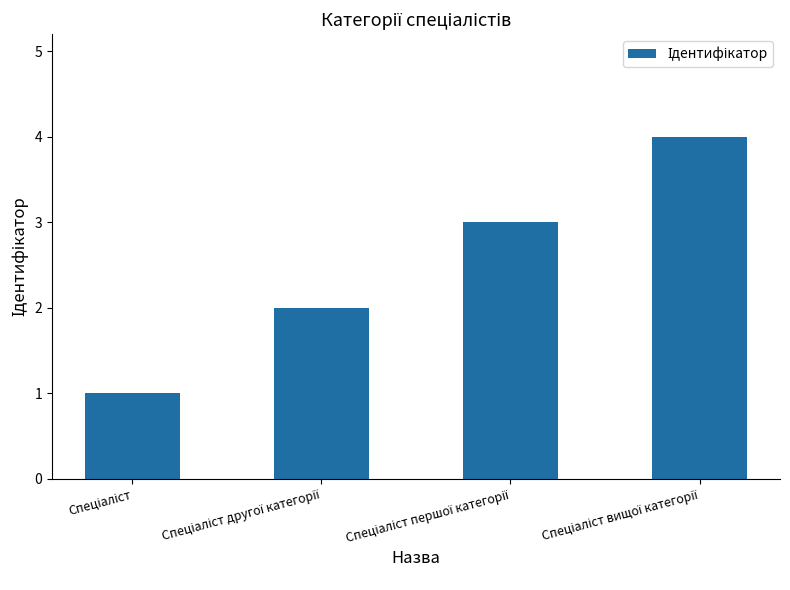

What is the difference between the maximum and minimum values?

3